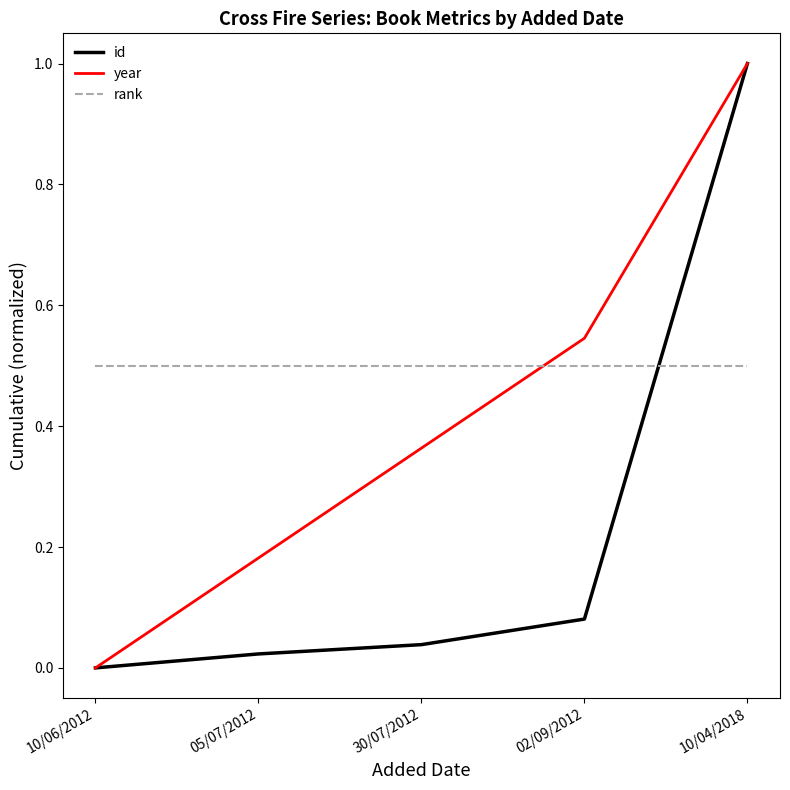

What position from the left is 10/04/2018?

5